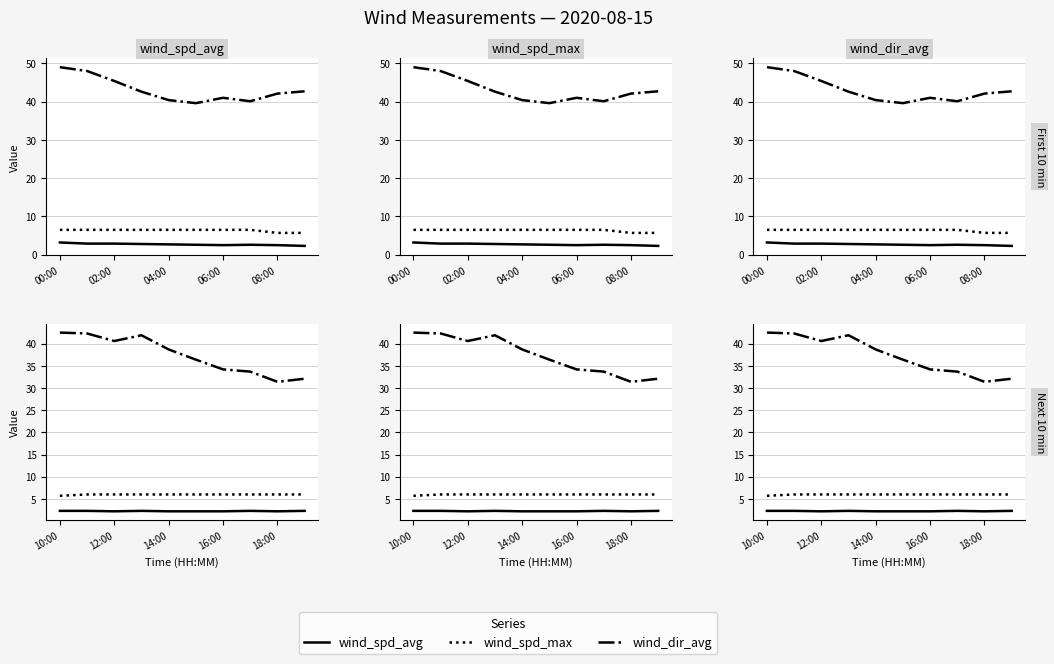

Where does the wind_dir_avg series first go above 38?

10:00